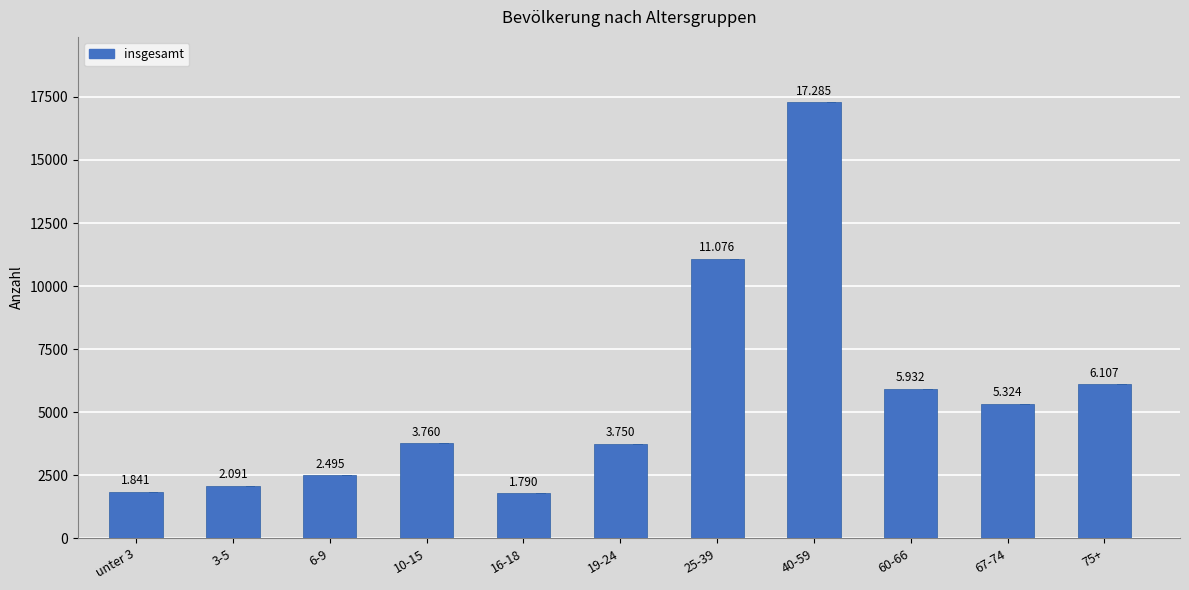

Which series has the largest total across all categories?

insgesamt